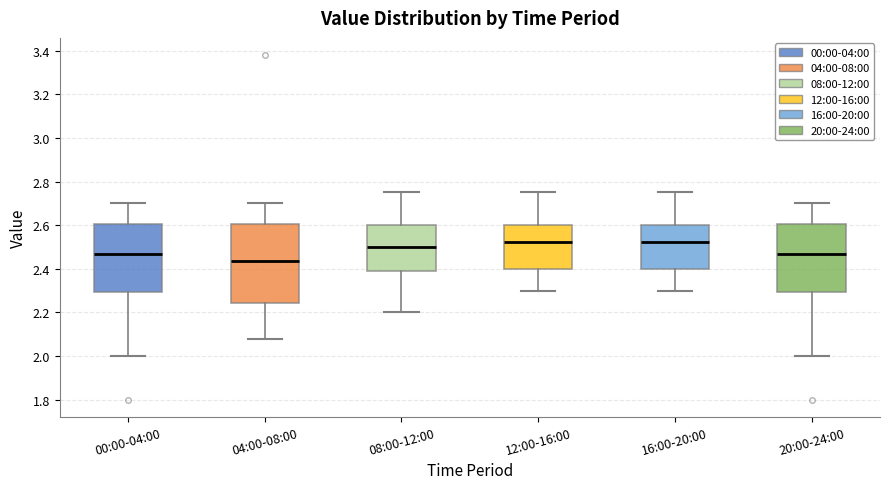

Reading left to right, read every box against the y-axis: the position of its median line, the range the box covers, and the ends of its whiskers. The values are not printed on the chart, so give them approximately, as read against the axis.

00:00-04:00: median 2.48, box 2.30 to 2.60, whiskers 2.00 to 2.70
04:00-08:00: median 2.44, box 2.24 to 2.60, whiskers 2.08 to 2.70
08:00-12:00: median 2.50, box 2.38 to 2.60, whiskers 2.20 to 2.76
12:00-16:00: median 2.52, box 2.40 to 2.60, whiskers 2.30 to 2.76
16:00-20:00: median 2.52, box 2.40 to 2.60, whiskers 2.30 to 2.76
20:00-24:00: median 2.48, box 2.30 to 2.60, whiskers 2.00 to 2.70